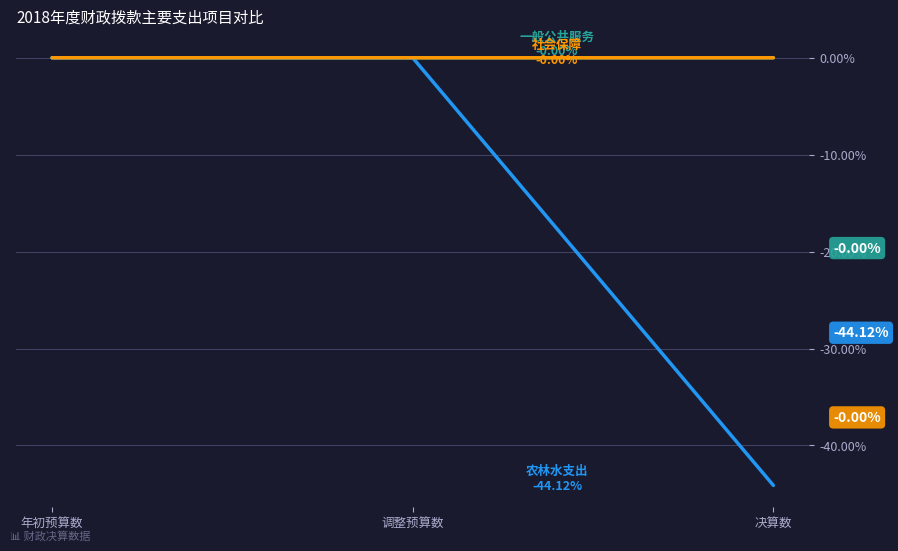

At which category does the chart reach its minimum across all series?

决算数